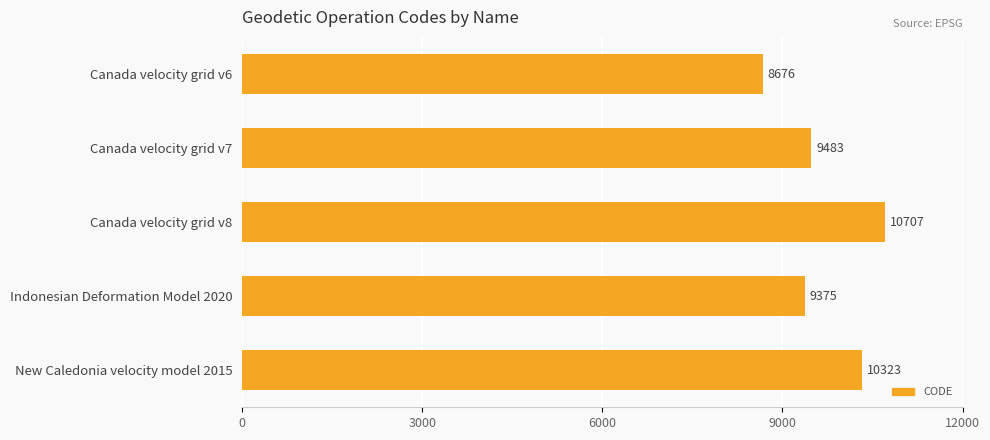

Reading top to bottom, what are all the values shown in this chart?

8676	9483	10707	9375	10323